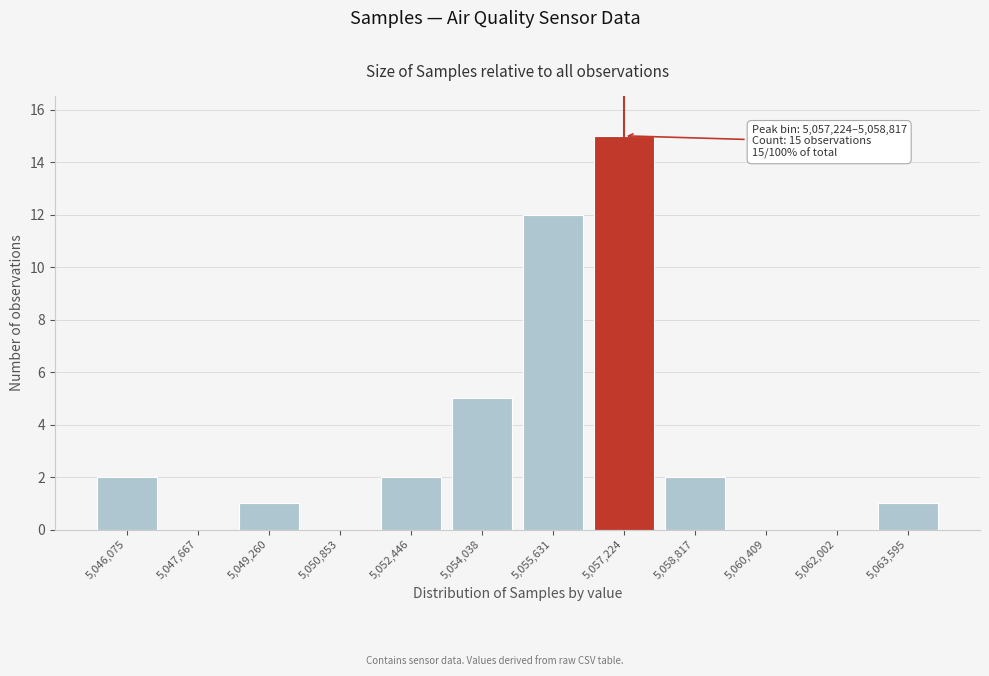

Reading left to right, what are all the values shown in this chart?

5,046,075=2	5,047,667=0	5,049,260=1	5,050,853=0	5,052,446=2	5,054,038=5	5,055,631=12	5,057,224=15	5,058,817=2	5,060,409=0	5,062,002=0	5,063,595=1